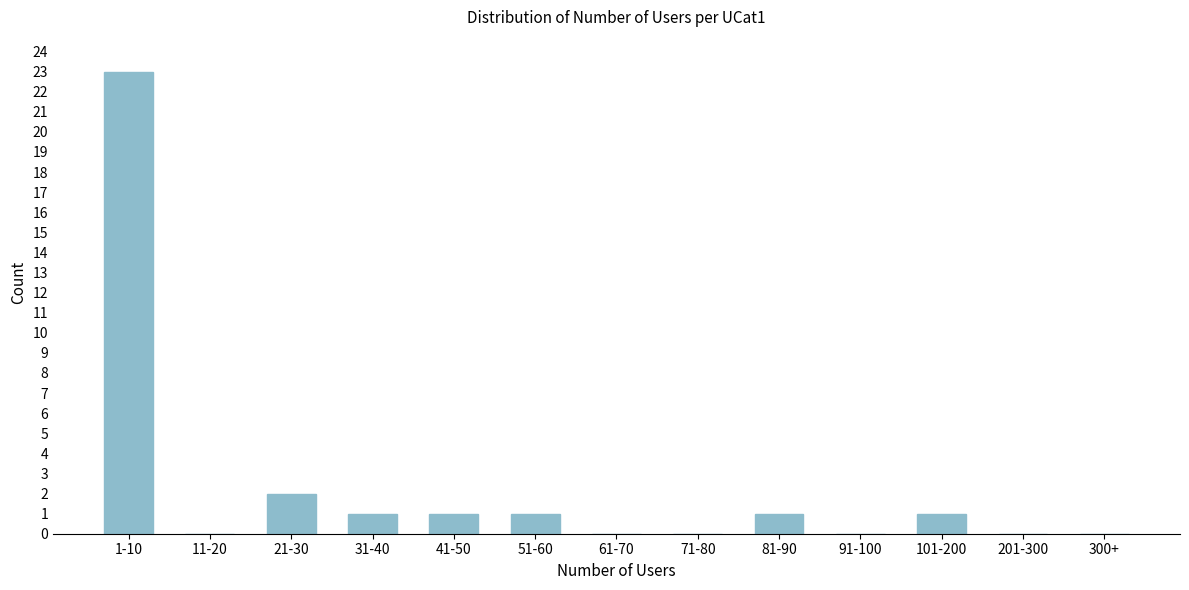

Reading left to right, what are all the values shown in this chart?

1-10=23	11-20=0	21-30=2	31-40=1	41-50=1	51-60=1	61-70=0	71-80=0	81-90=1	91-100=0	101-200=1	201-300=0	300+=0